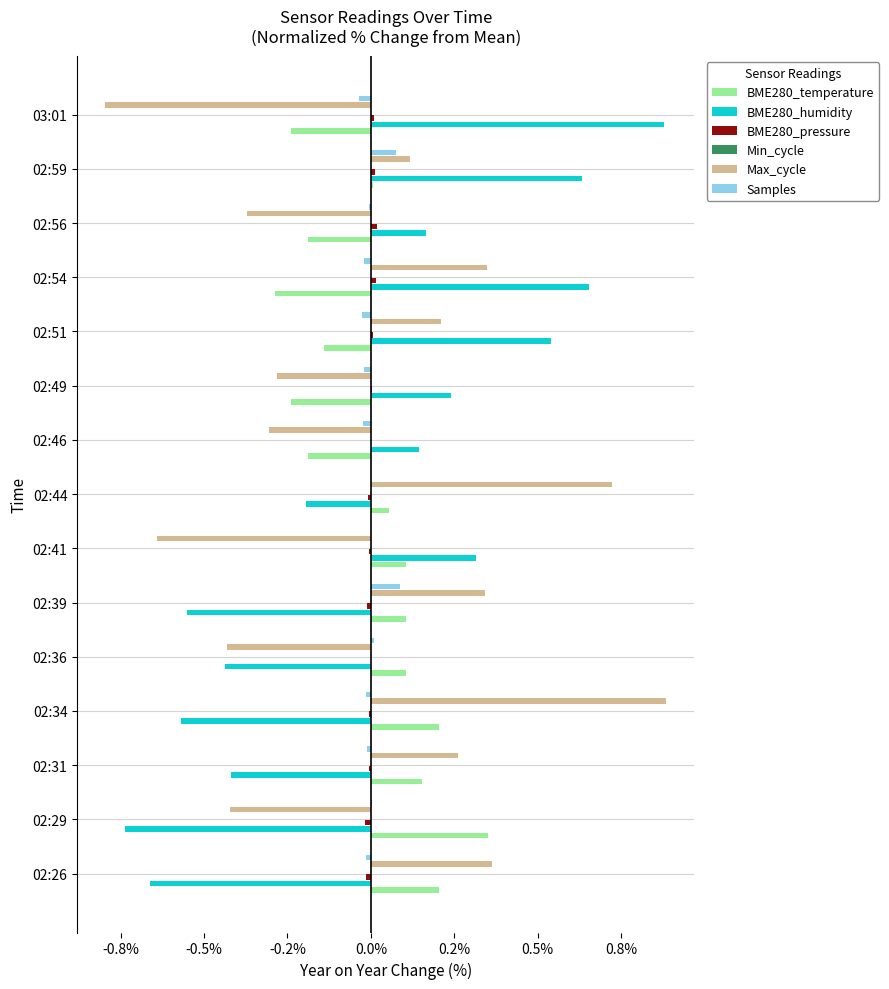

Which series has the largest total across all categories?

Min_cycle